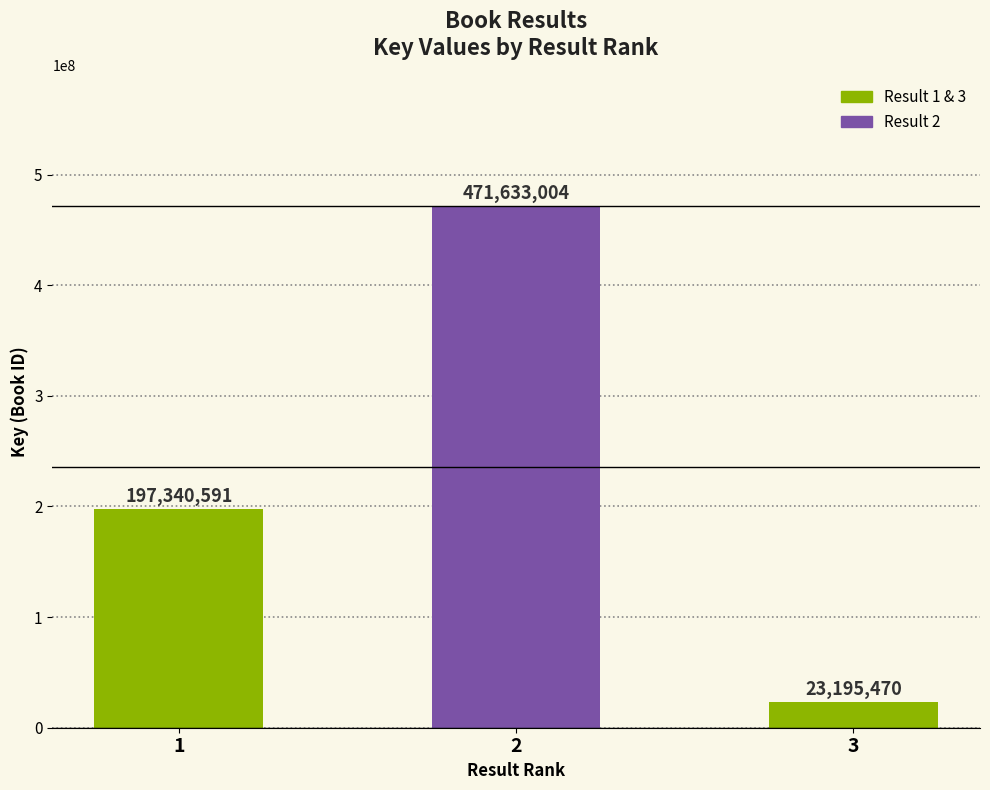

What is the change in value from 2 to 3?

-448437534